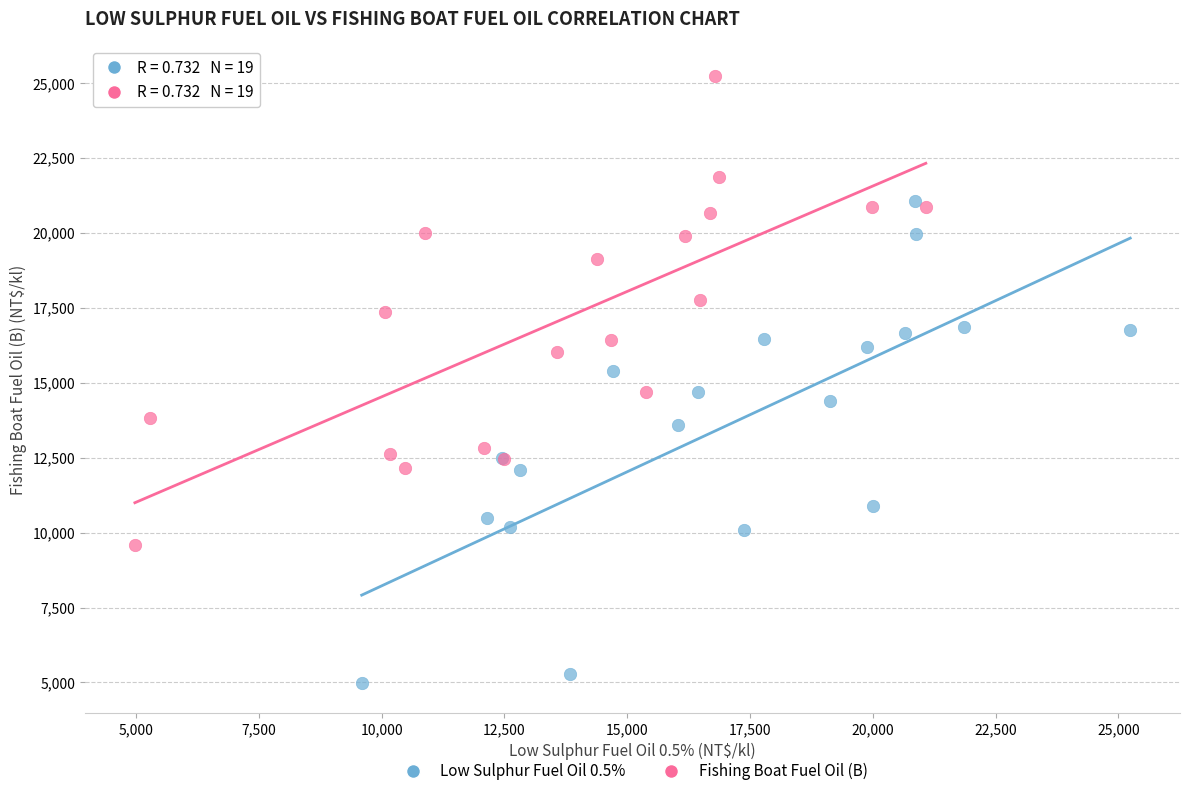

Which series has the widest spread of Y values?

Low Sulphur Fuel Oil 0.5%